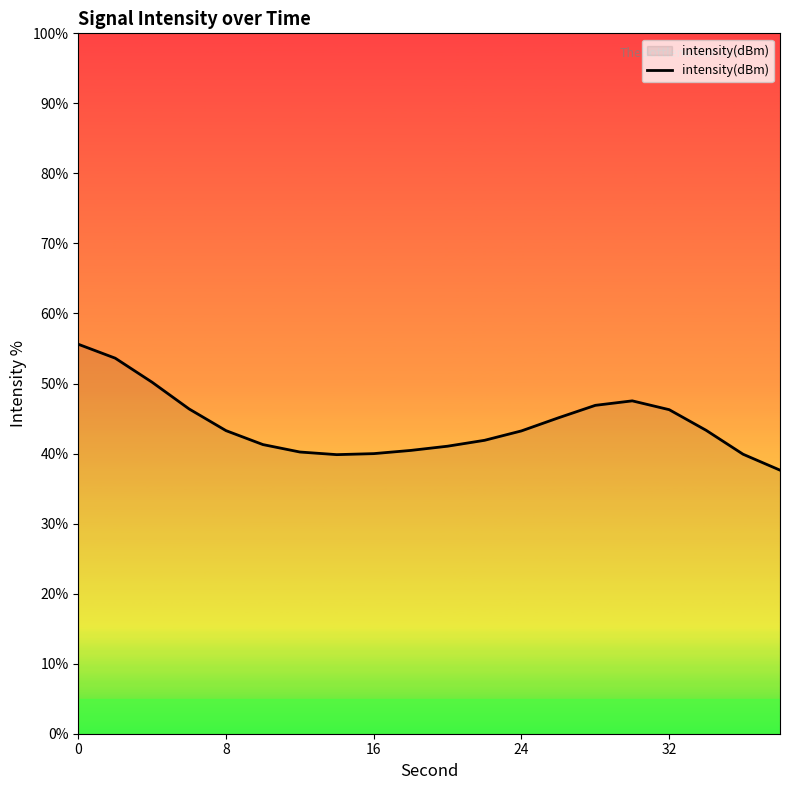

What is the difference between the maximum and minimum values?

18.0